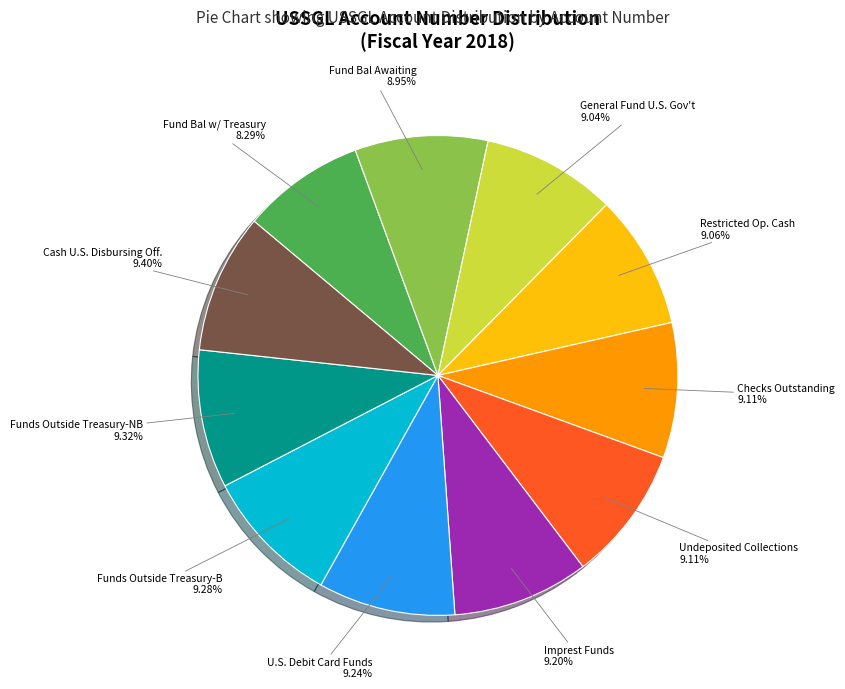

What is the smallest slice in the pie chart?

Fund Bal w/ Treasury